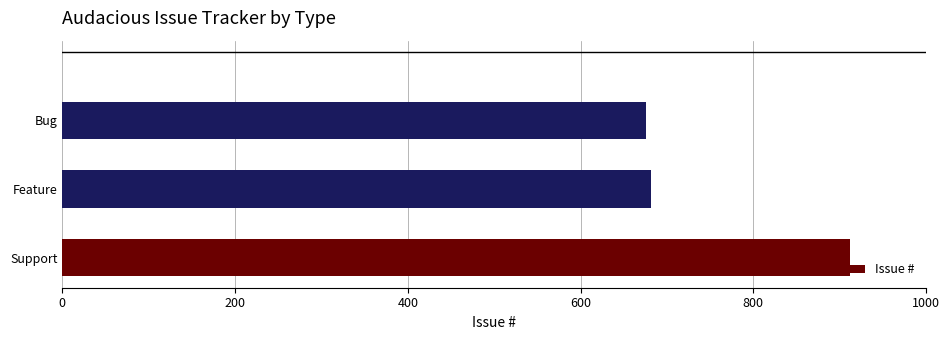

What is the average value?

757